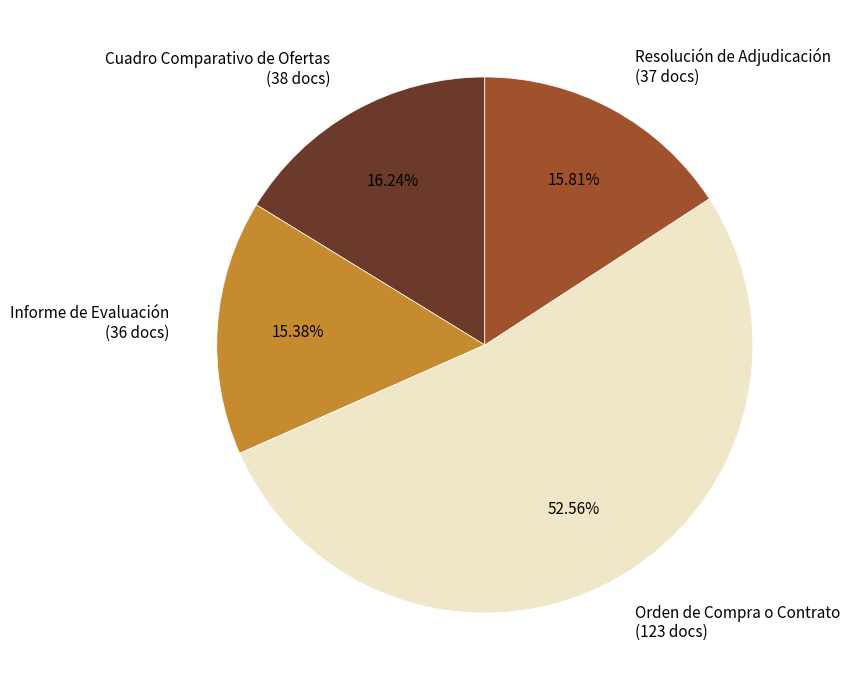

The Cuadro Comparativo de Ofertas slice represents 4% of the pie. True or false?

False